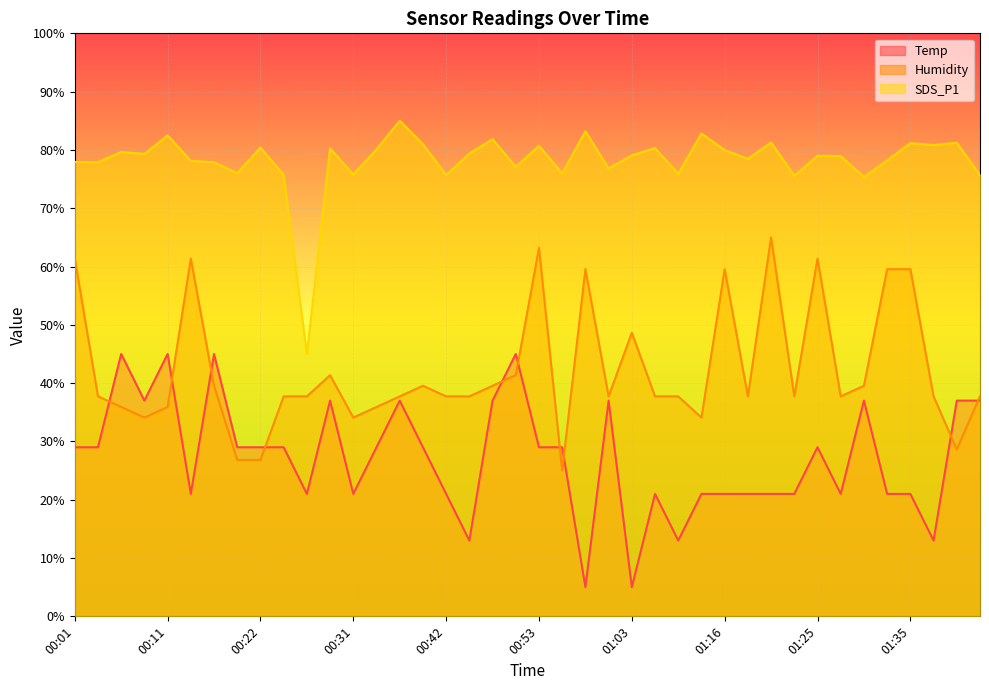

At which category is the sum across all series the highest?

00:53